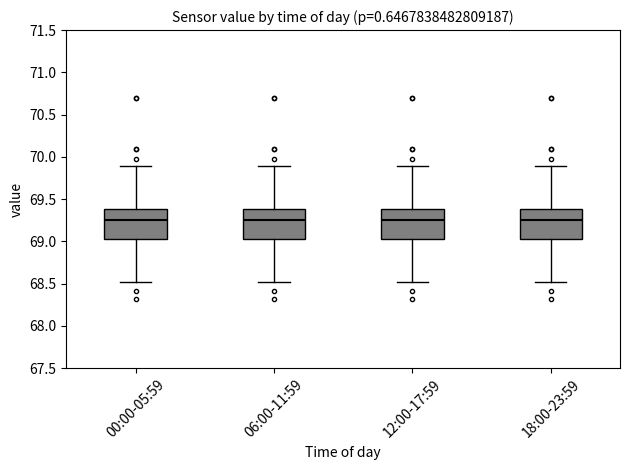

Where is the upper edge of the box for 18:00-23:59 on the y-axis? The values are not printed on the chart, so give them approximately, as read against the axis.

69.40